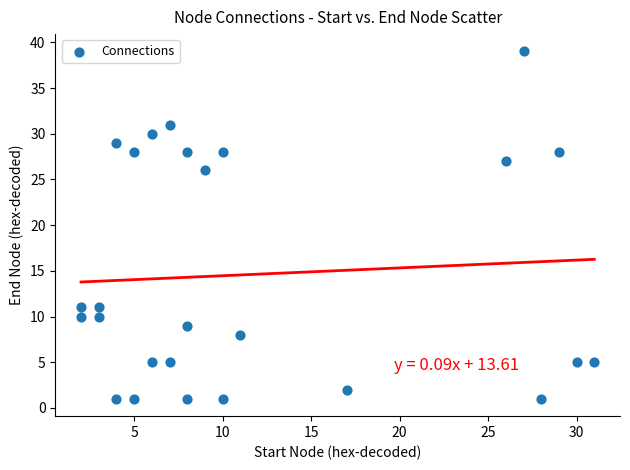

What is the range of Y values (max minus min)?

38